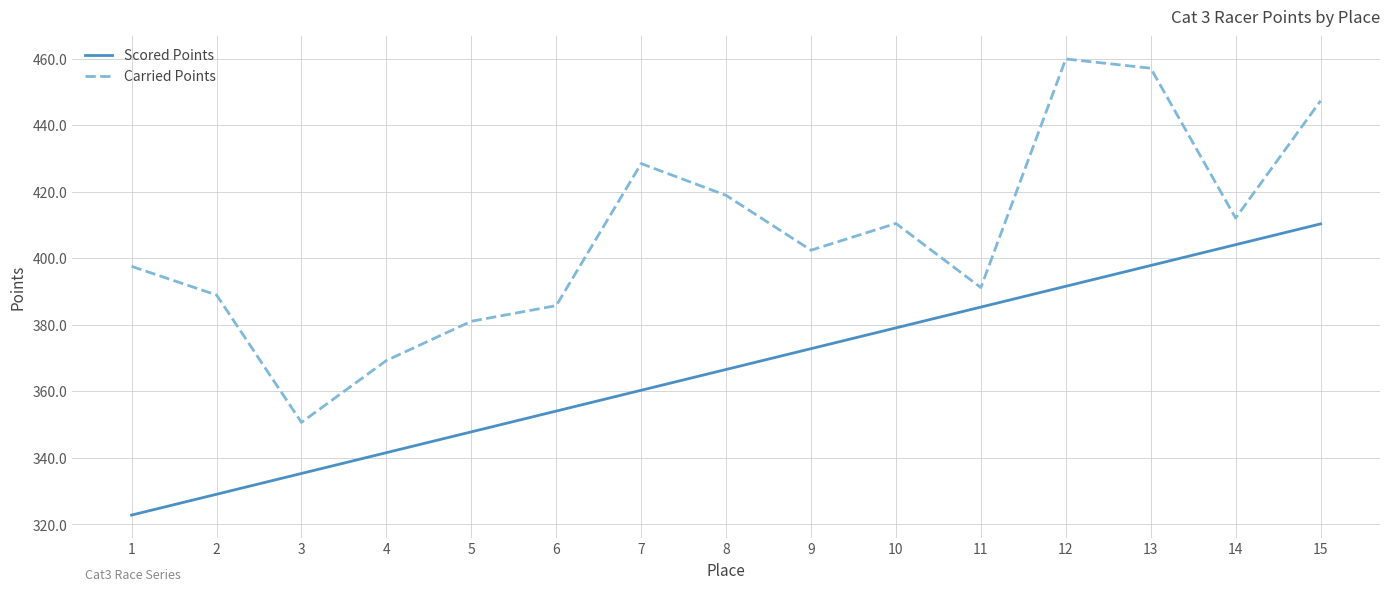

Rank the series by their maximum value, from highest to lowest.

Carried Points, Scored Points